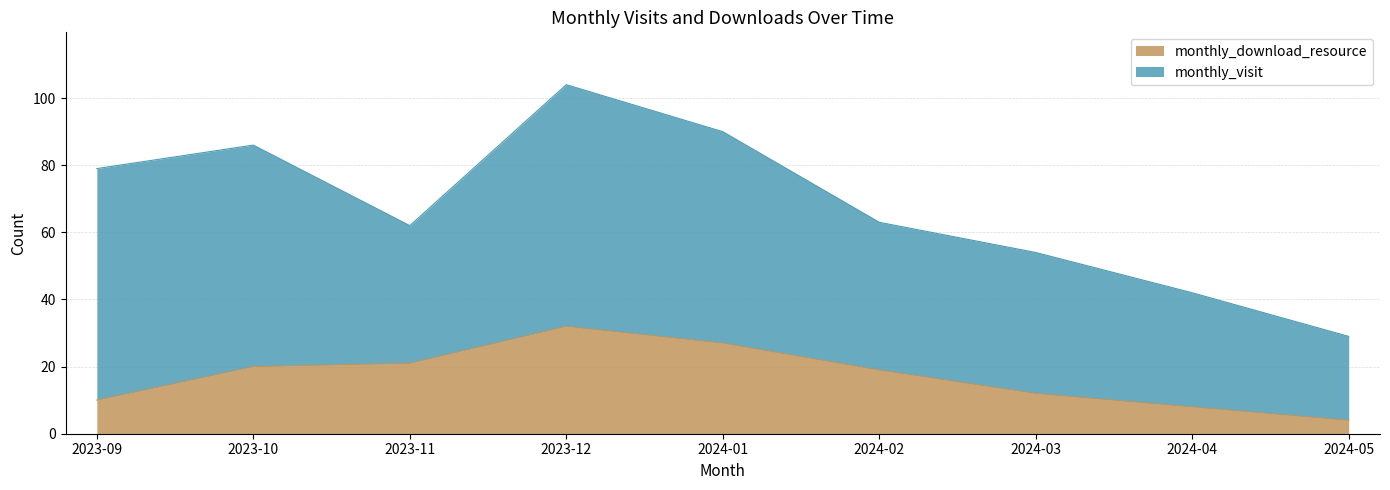

What is the change in value from 2023-10 to 2023-11?

+1